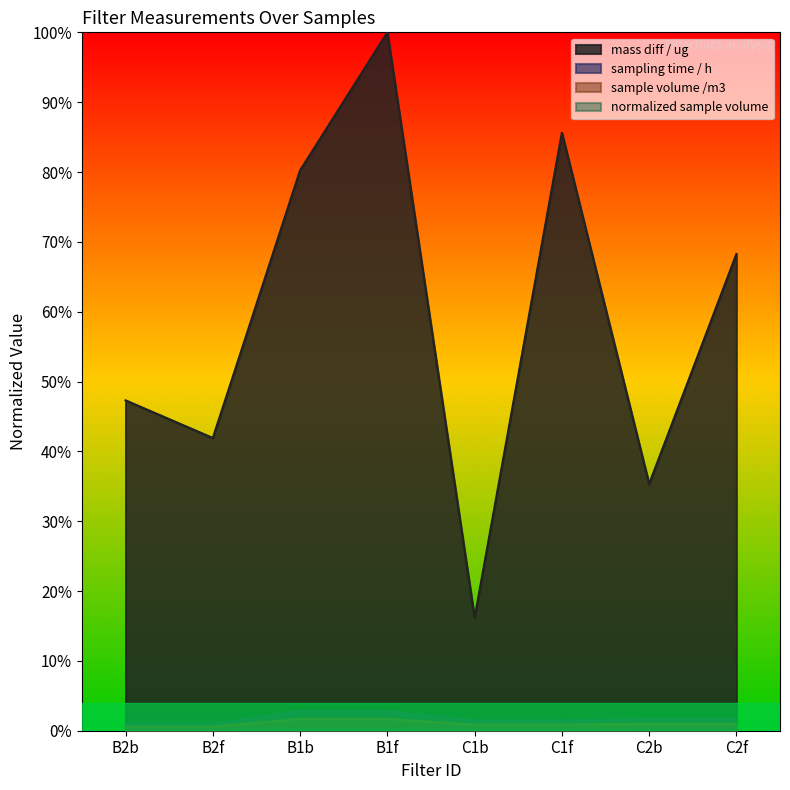

At which label is sample volume /m3 closest to 0?

B2b